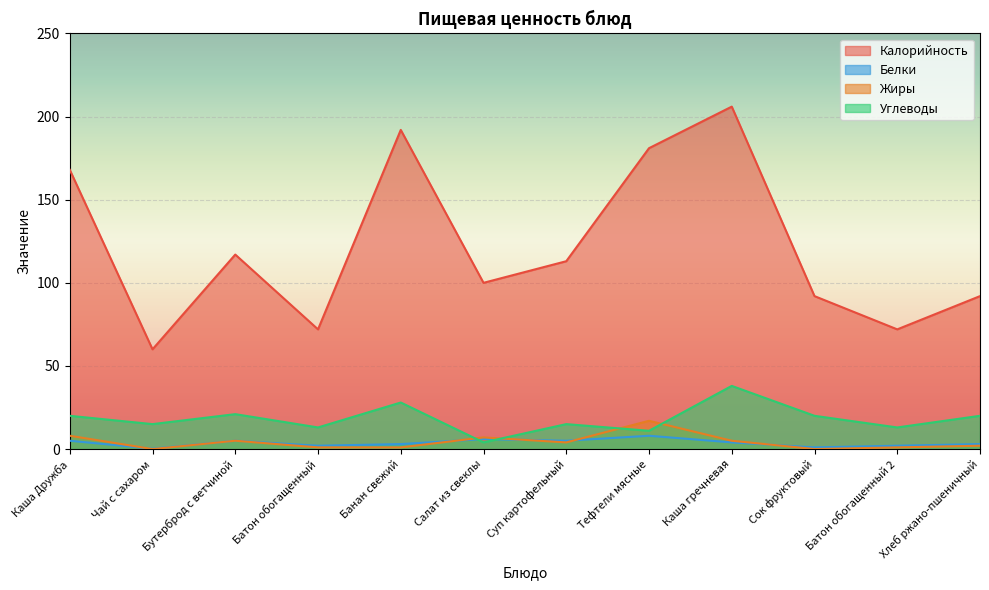

Reading left to right, transcribe all the data shown in this chart.

Калорийность: Каша Дружба=168.0	Чай с сахаром=60.0	Бутерброд с ветчиной=117.0	Батон обогащенный=72.0	Банан свежий=192.0	Салат из свеклы=100.0	Суп картофельный=113.0	Тефтели мясные=181.0	Каша гречневая=206.0	Сок фруктовый=92.0	Батон обогащенный 2=72.0	Хлеб ржано-пшеничный=92.0
Белки: Каша Дружба=5.0	Чай с сахаром=0.2	Бутерброд с ветчиной=5.0	Батон обогащенный=2.0	Банан свежий=3.0	Салат из свеклы=6.0	Суп картофельный=5.0	Тефтели мясные=8.0	Каша гречневая=4.0	Сок фруктовый=1.0	Батон обогащенный 2=2.0	Хлеб ржано-пшеничный=3.0
Жиры: Каша Дружба=8.0	Чай с сахаром=0.0	Бутерброд с ветчиной=5.0	Батон обогащенный=1.0	Банан свежий=1.0	Салат из свеклы=7.0	Суп картофельный=4.0	Тефтели мясные=17.0	Каша гречневая=5.0	Сок фруктовый=0.0	Батон обогащенный 2=1.0	Хлеб ржано-пшеничный=2.0
Углеводы: Каша Дружба=20.0	Чай с сахаром=15.0	Бутерброд с ветчиной=21.0	Батон обогащенный=13.0	Банан свежий=28.0	Салат из свеклы=4.0	Суп картофельный=15.0	Тефтели мясные=11.0	Каша гречневая=38.0	Сок фруктовый=20.0	Батон обогащенный 2=13.0	Хлеб ржано-пшеничный=20.0